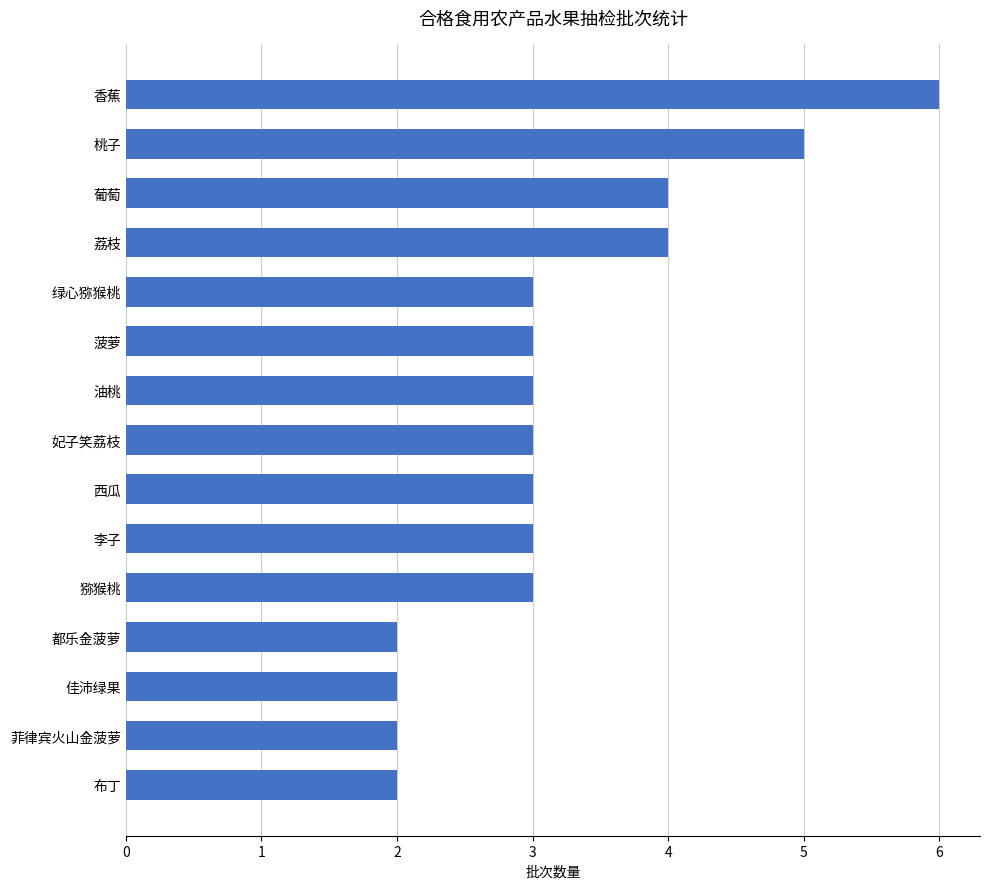

The chart shows a value of 3 at 李子. True or false?

True